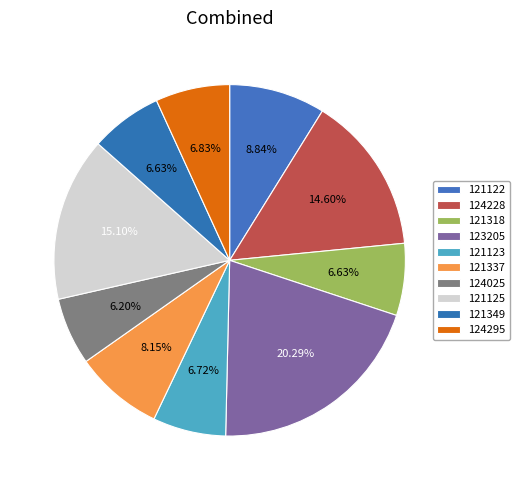

Does any single category account for the majority?

No